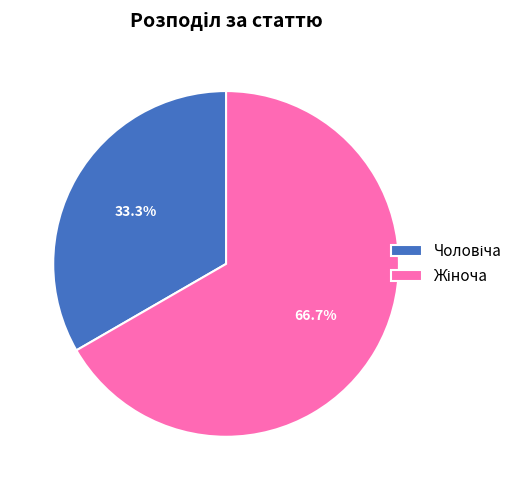

Does any single category account for the majority?

Yes